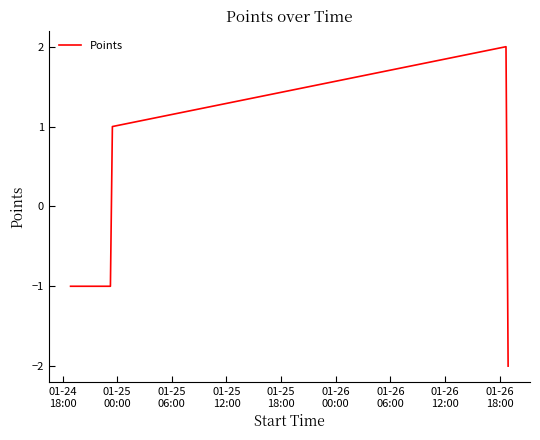

Count the values in the range -1 to 1.

3